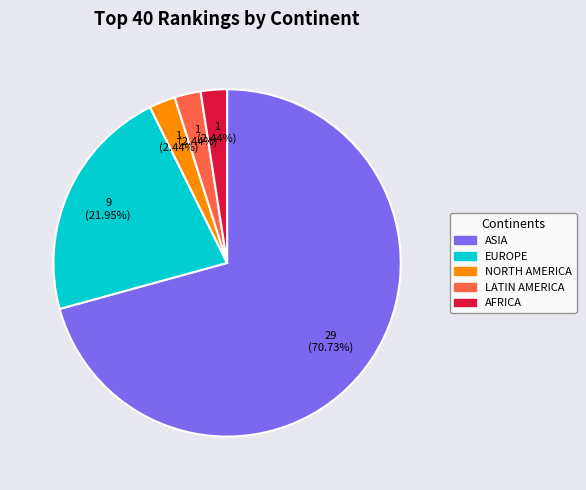

Is there a majority slice in this chart?

Yes